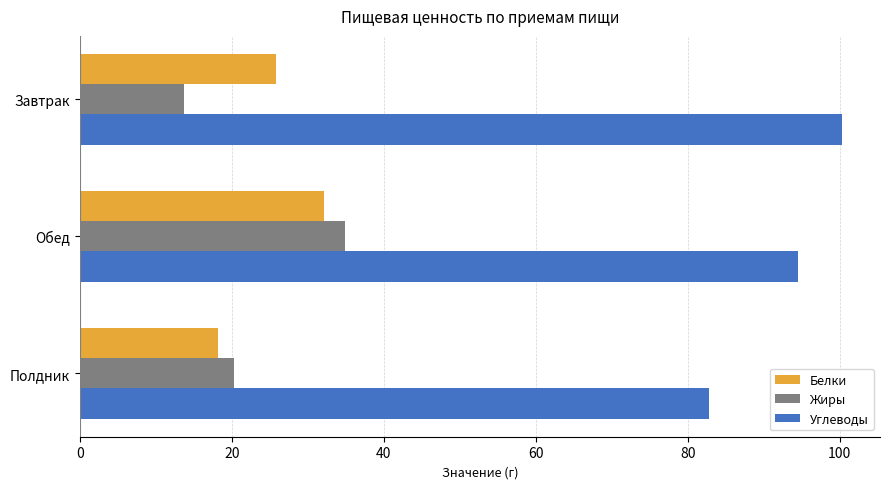

Rank the categories by Жиры value from highest to lowest.

Обед, Полдник, Завтрак